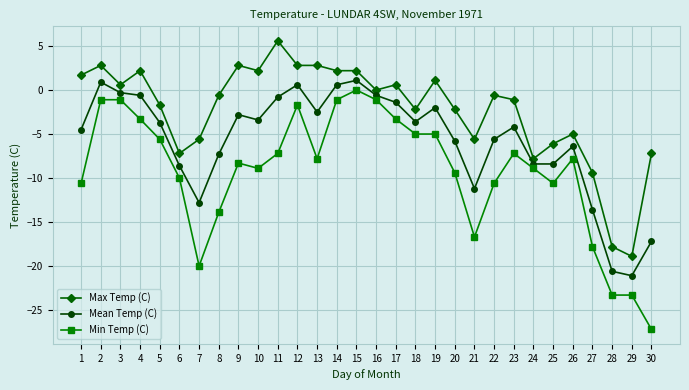

Rank the series by their maximum value, from lowest to highest.

Min Temp (C), Mean Temp (C), Max Temp (C)